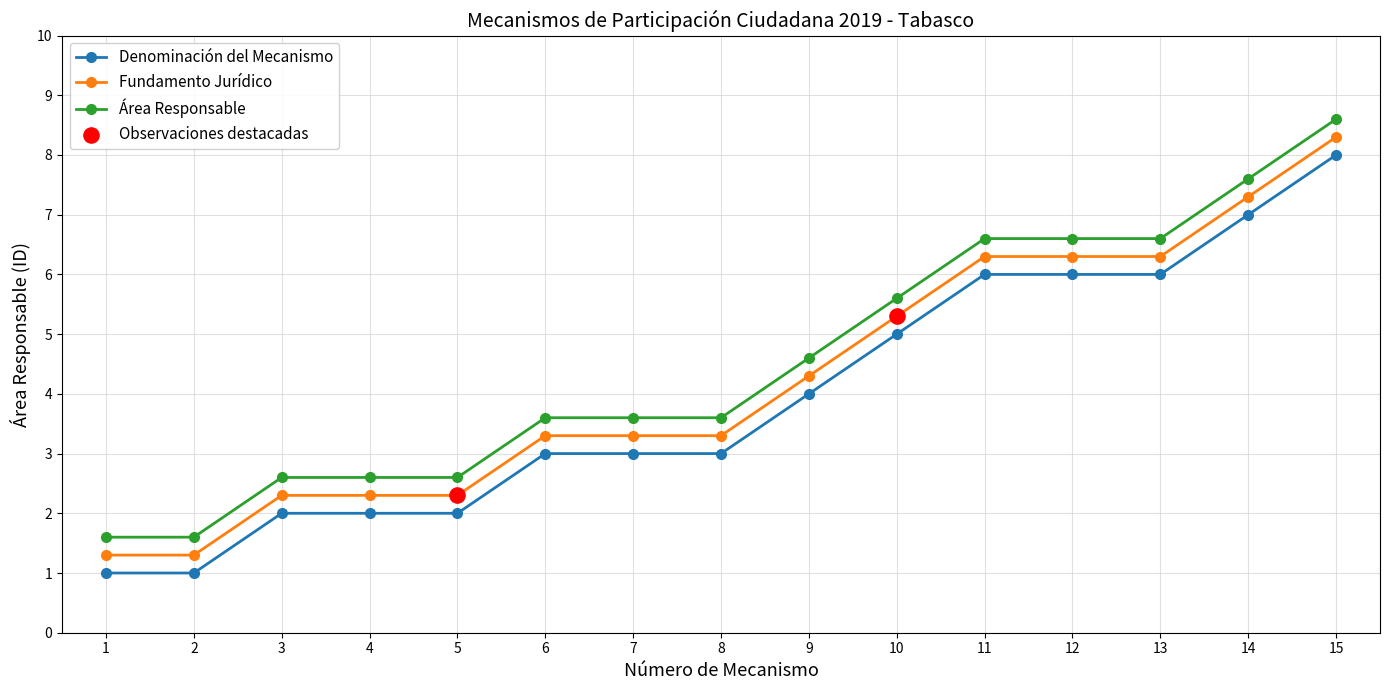

What is the total value across all series at 8?

9.9